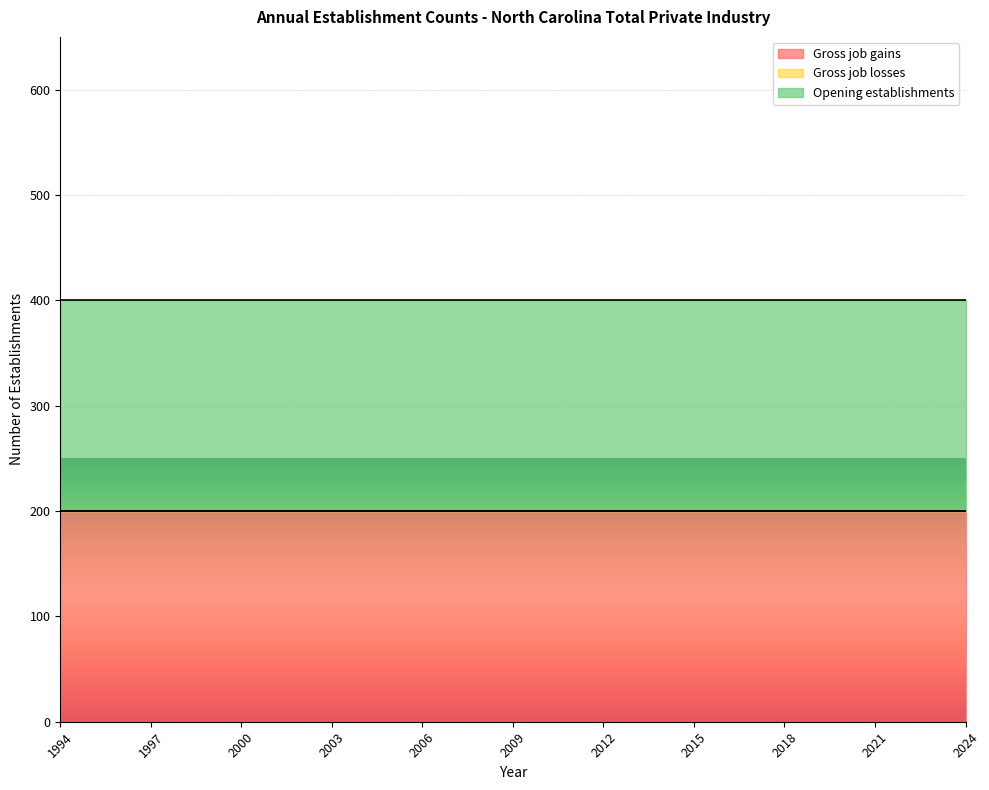

What is the difference between the highest and lowest values at 2000?

200